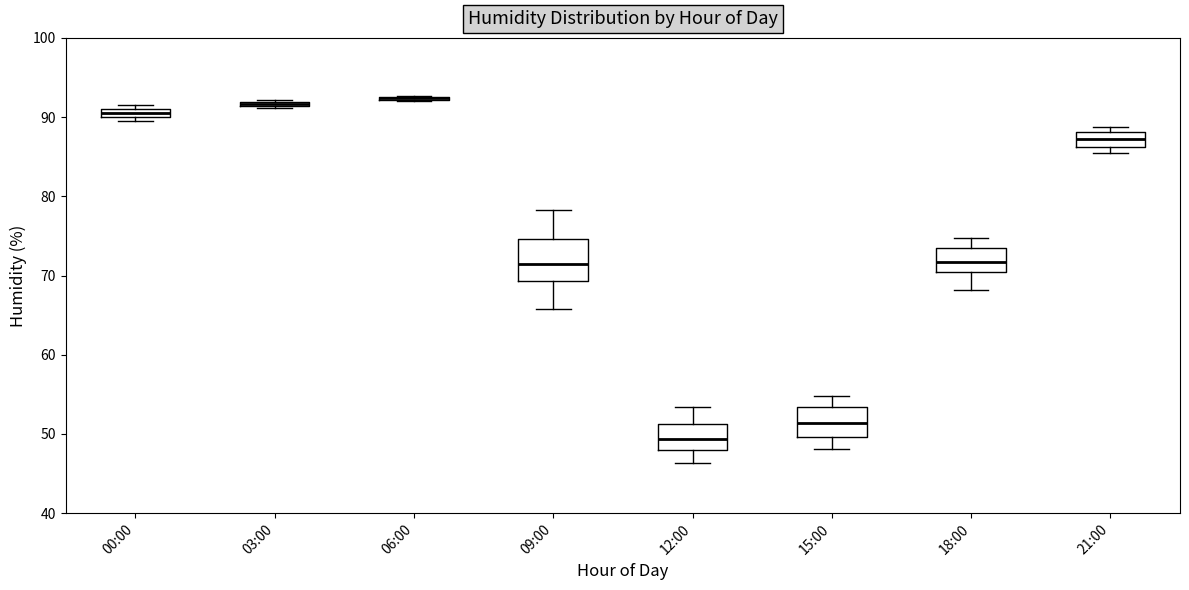

Where is the lower edge of the box for 00:00 on the y-axis? The values are not printed on the chart, so give them approximately, as read against the axis.

90